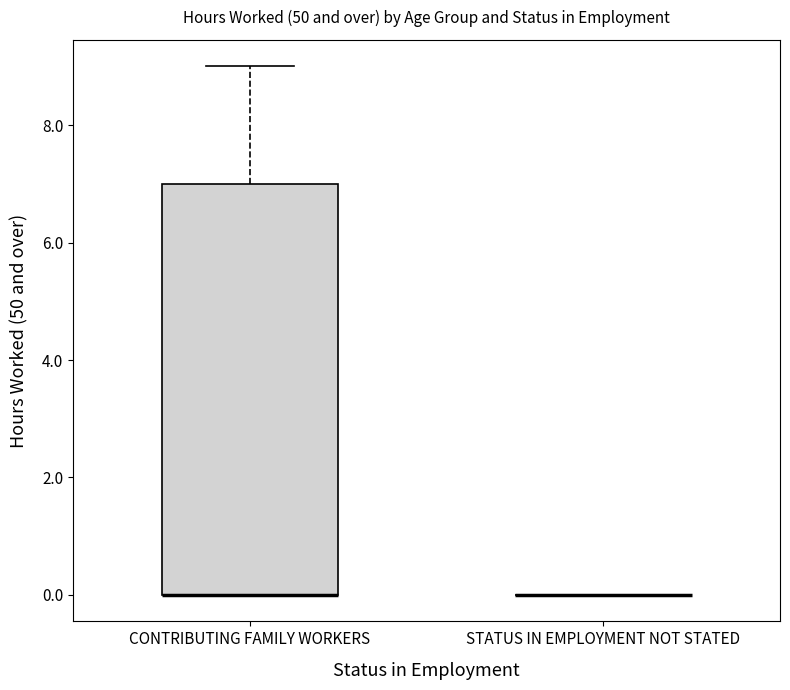

Comparing the boxes themselves (not the whiskers), which one is the tallest?

CONTRIBUTING FAMILY WORKERS